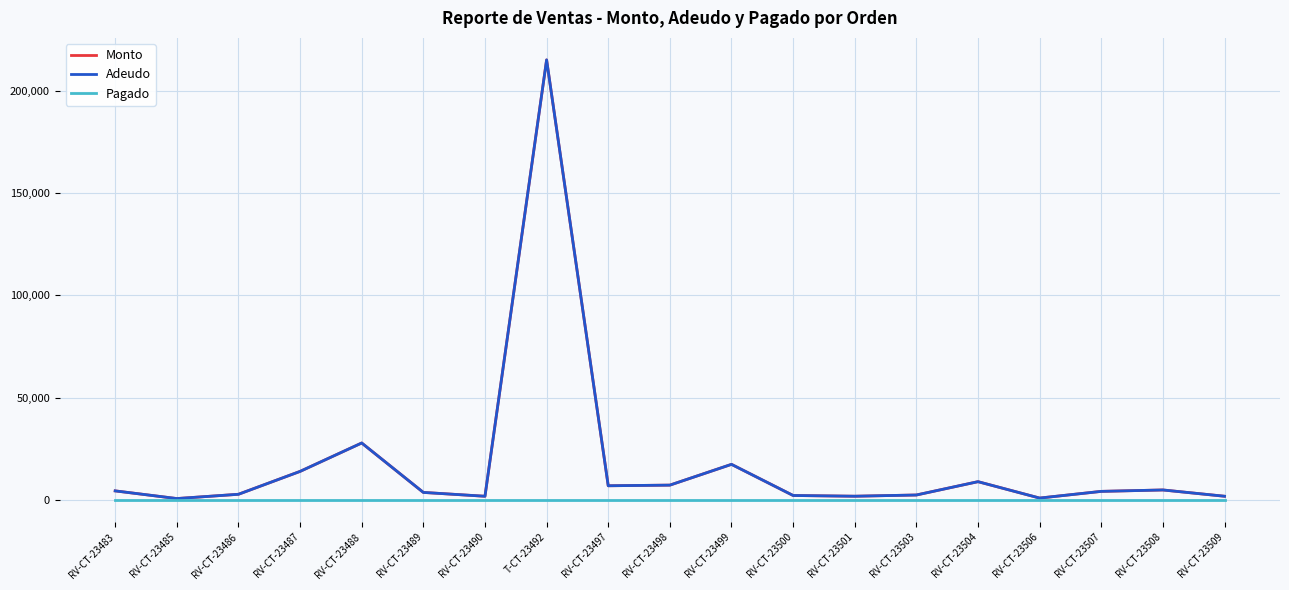

Is this an area chart (filled region under the line)?

No